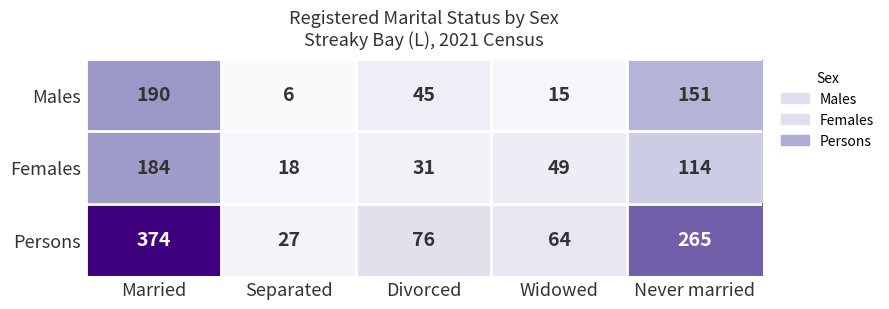

At how many categories does at least one series exceed 312?

1